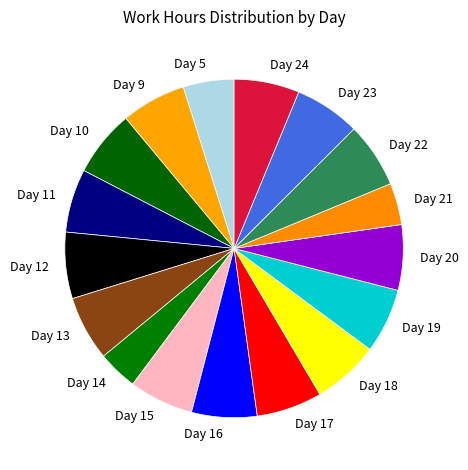

True or false: Day 21 accounts for 4% of the total.

True